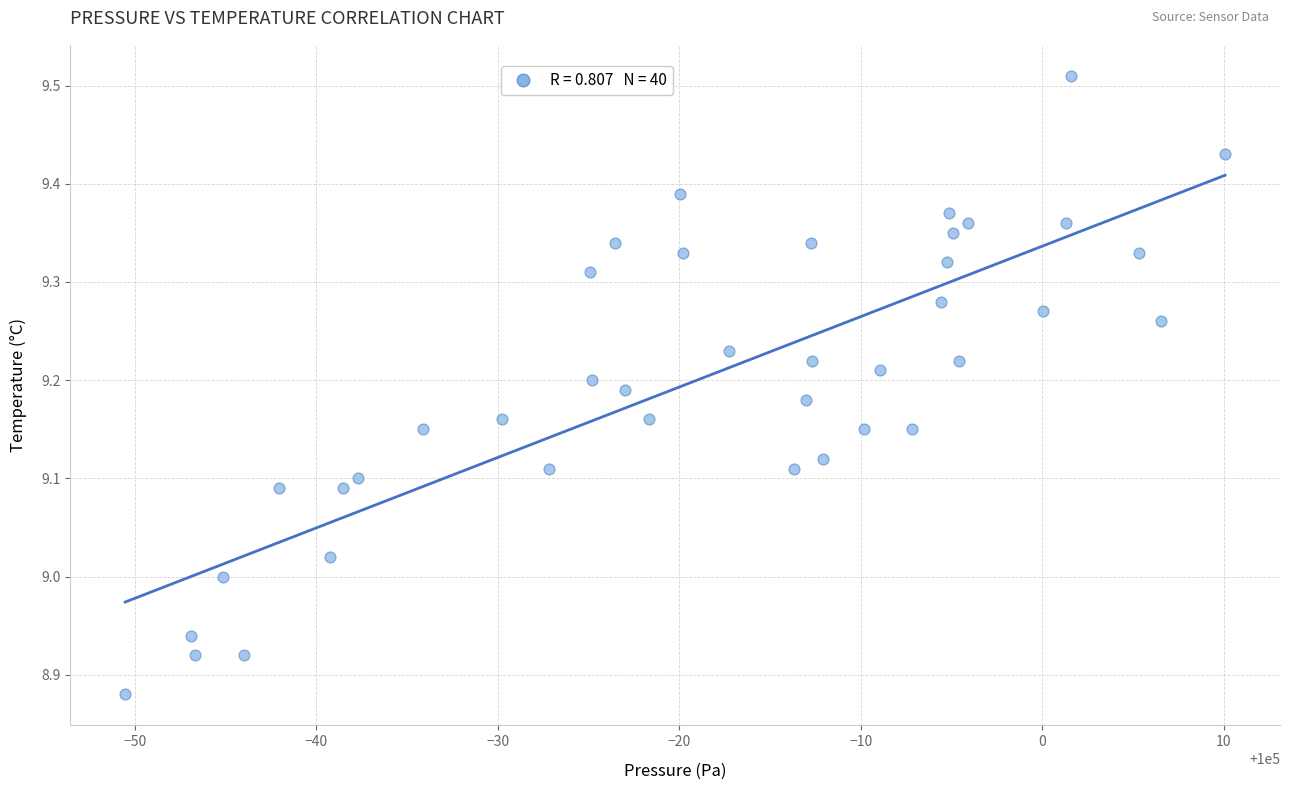

What is the range of X values (max minus min)?

60.6